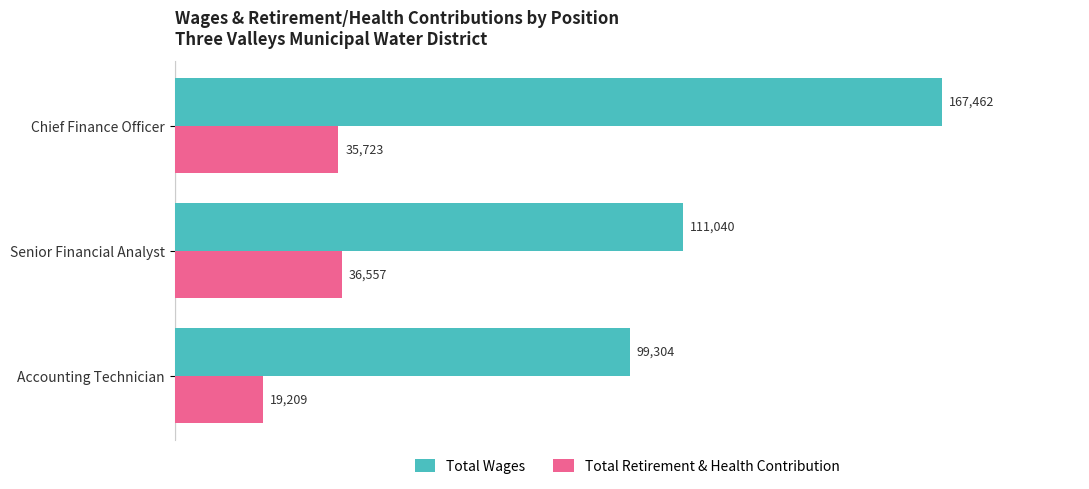

At which category is the sum across all series the highest?

Chief Finance Officer